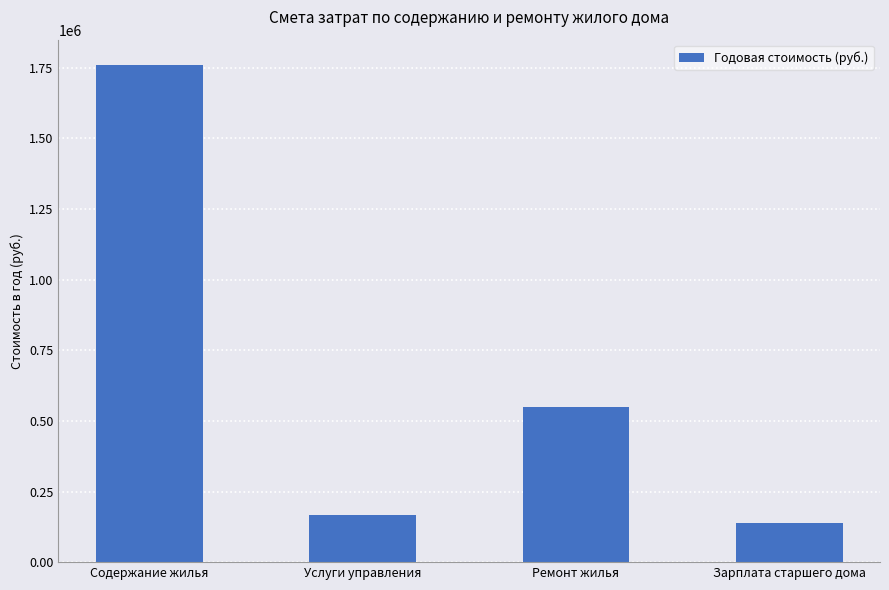

What is the change in value from Ремонт жилья to Зарплата старшего дома?

-412848.0